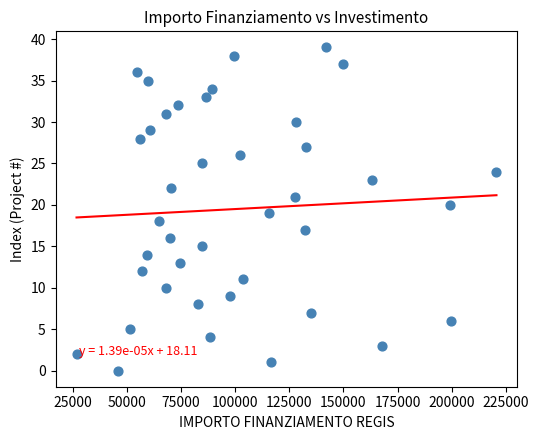

What is the range of Y values (max minus min)?

39